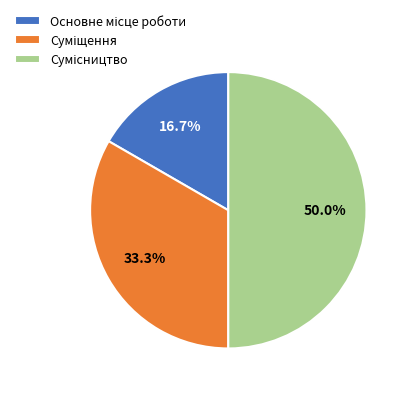

Count the number of slices in the pie.

3